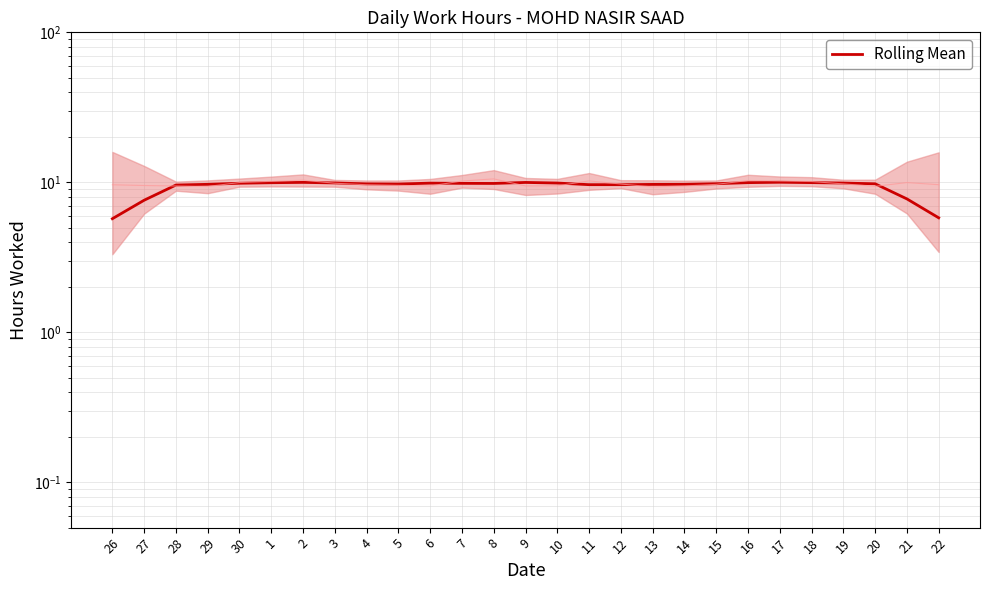

At which category does the data reach its first local peak?

2